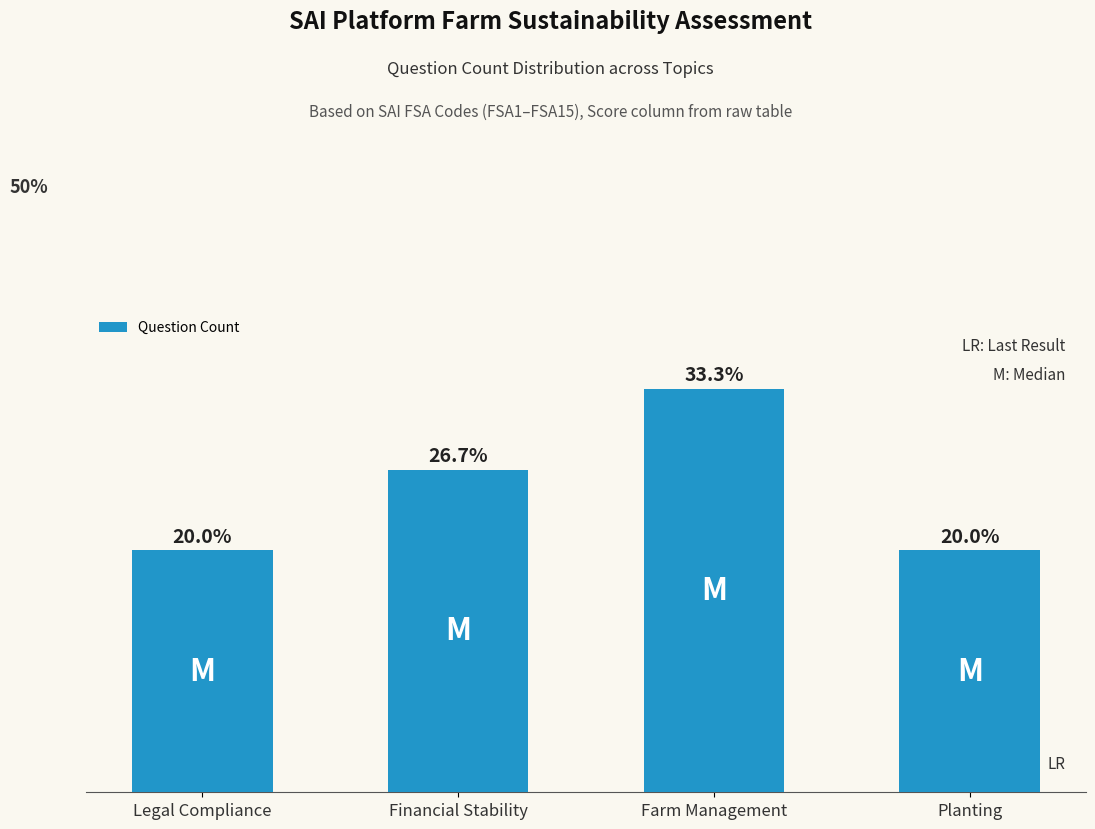

What value does the data have at Legal Compliance?

3